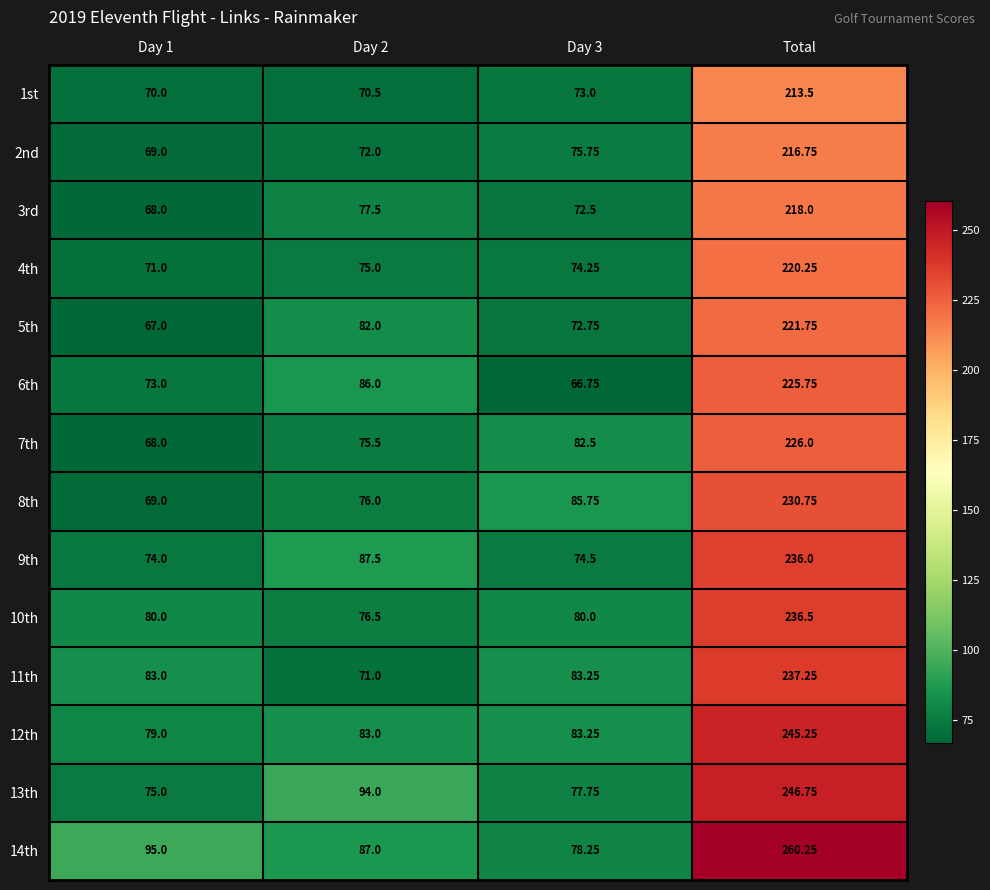

List the series in order of their peak value, highest first.

14th, 13th, 12th, 11th, 10th, 9th, 8th, 7th, 6th, 5th, 4th, 3rd, 2nd, 1st